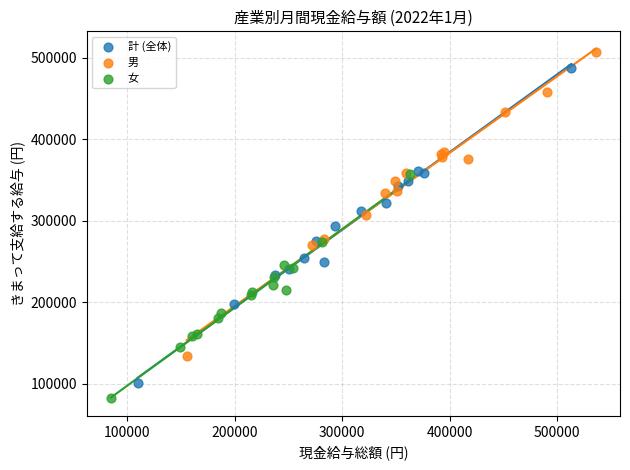

Which series has the widest spread of Y values?

計 (全体)